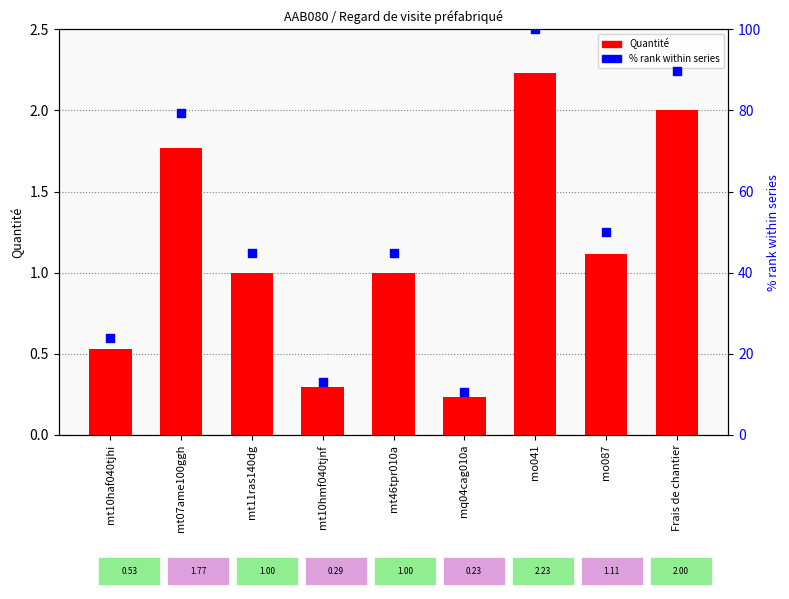

What are all the series names shown in the legend?

Quantité, % rank within series